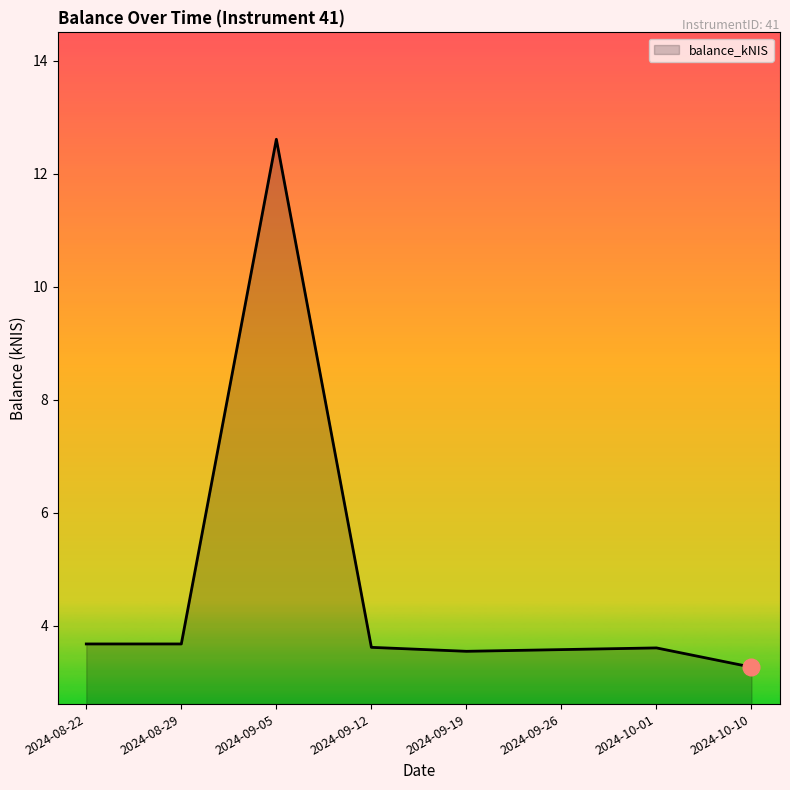

Is it true that the value at 2024-10-10 is 2.2?

False